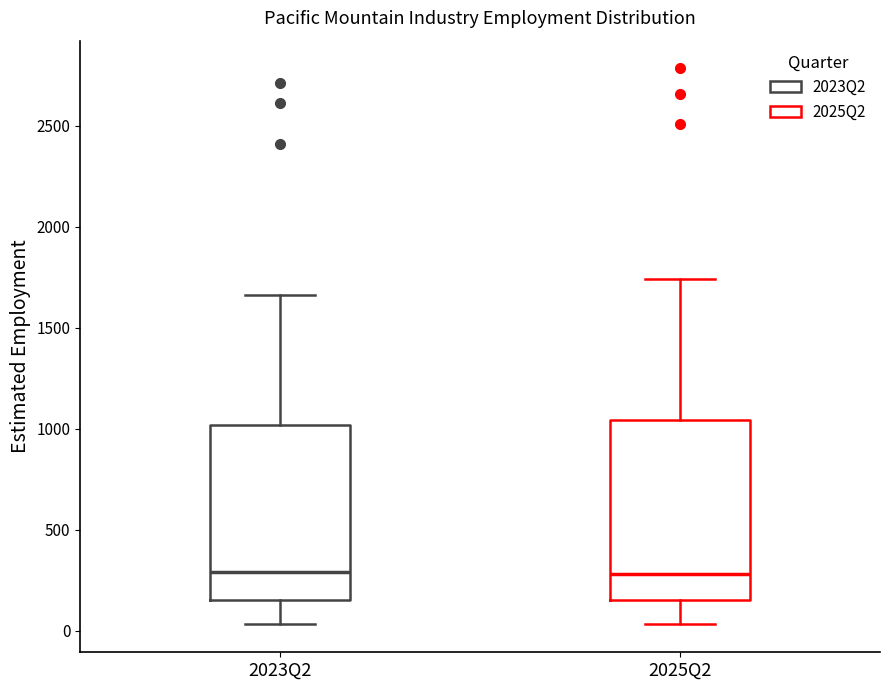

Where does the upper whisker of the box for 2023Q2 end on the y-axis? The values are not printed on the chart, so give them approximately, as read against the axis.

1650